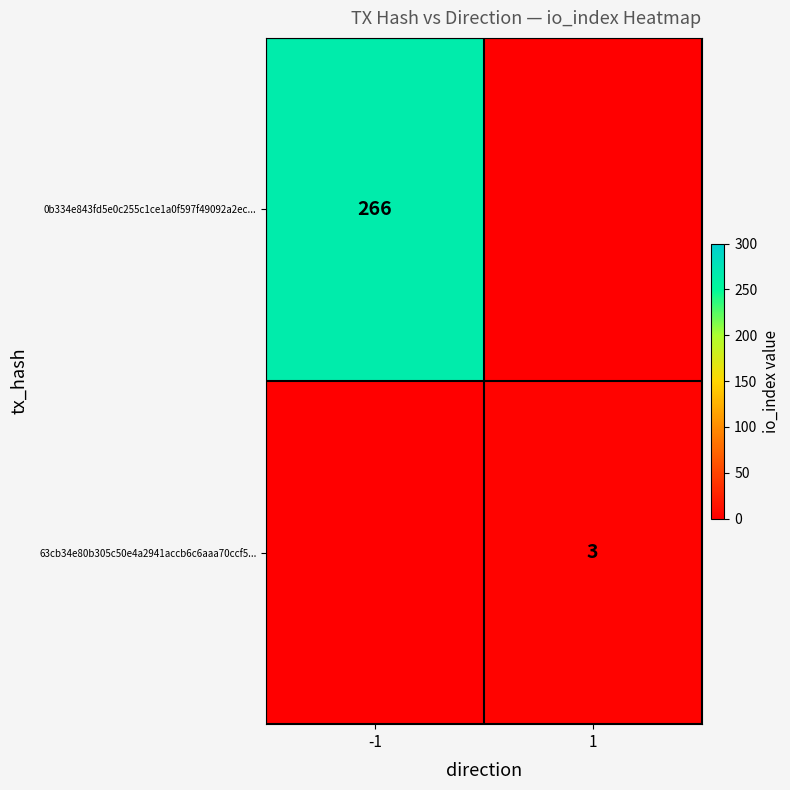

How many data points does each series have?

2